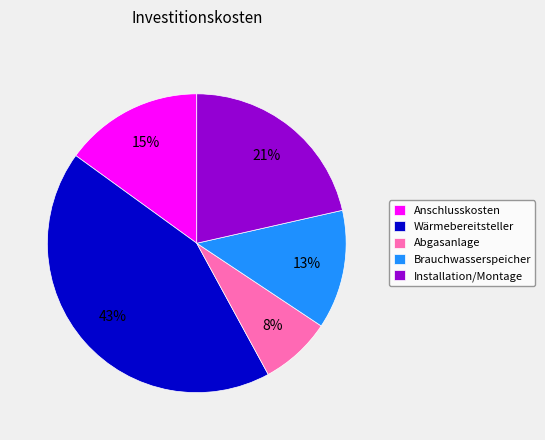

Which category has the biggest portion of the pie?

Wärmebereitsteller